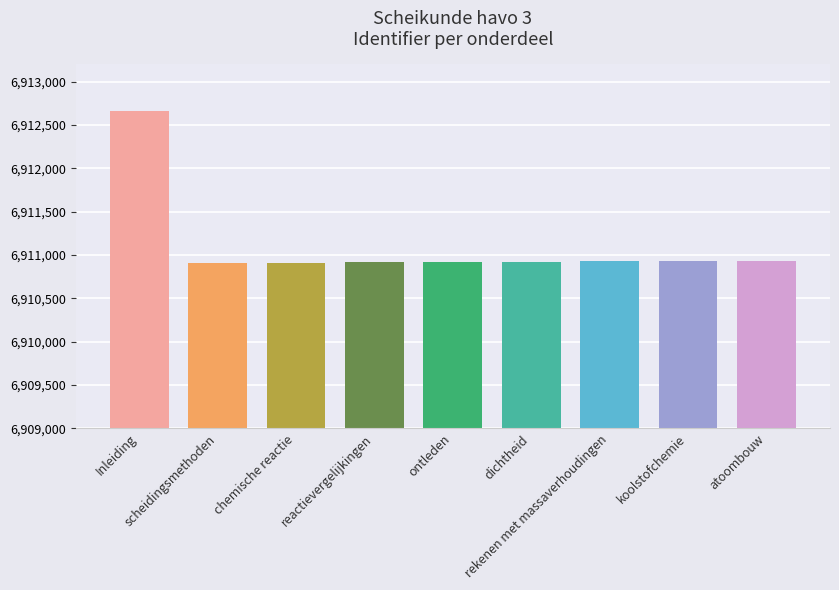

The value at dichtheid is 6910921. True or false?

True